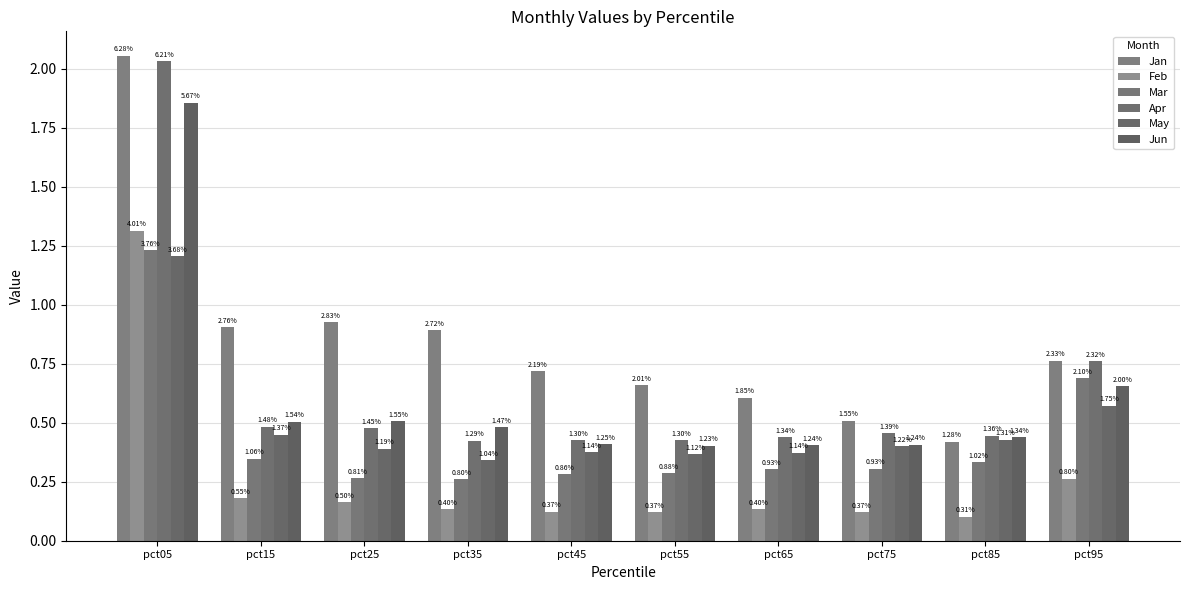

Which category has the highest value across all series?

pct05